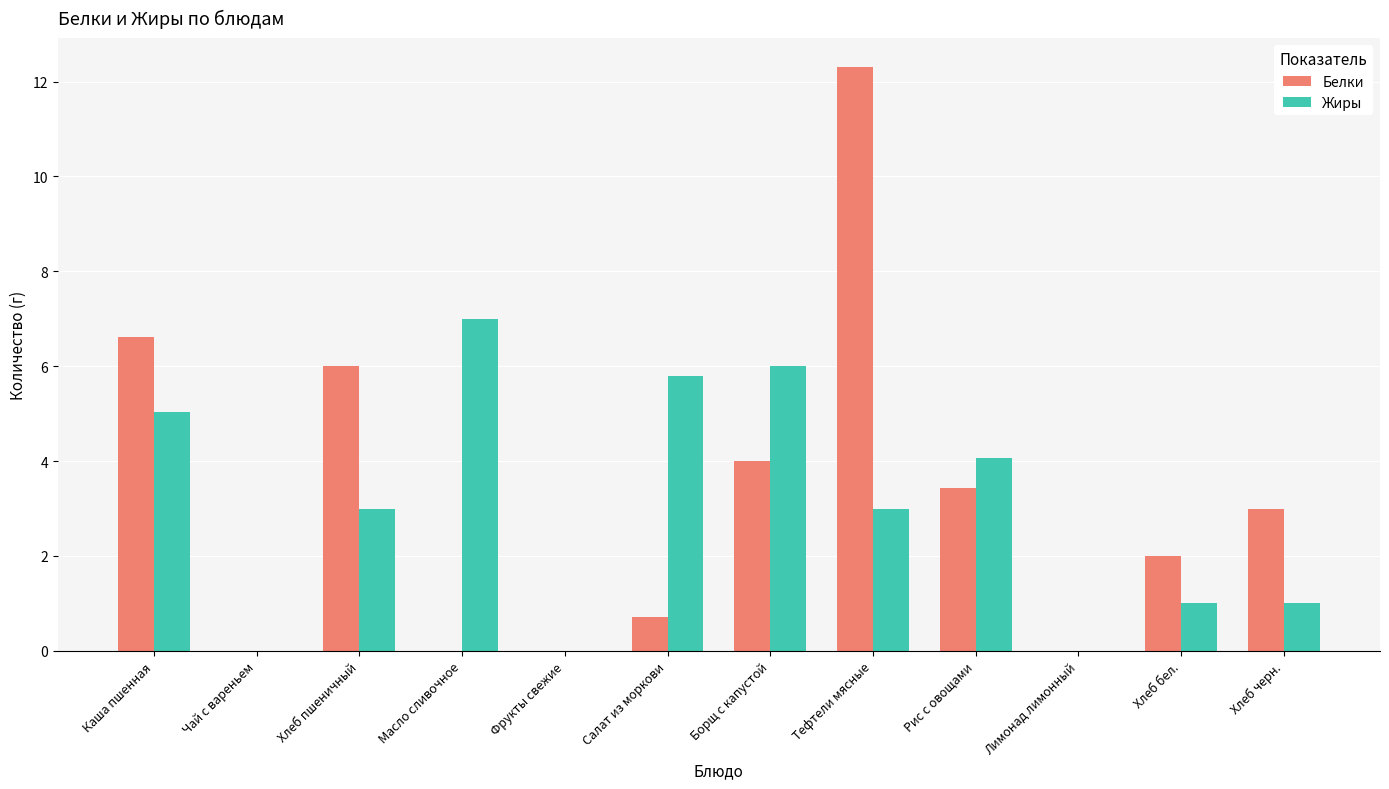

Is it true that Белки equals 5.8 at Рис с овощами?

False